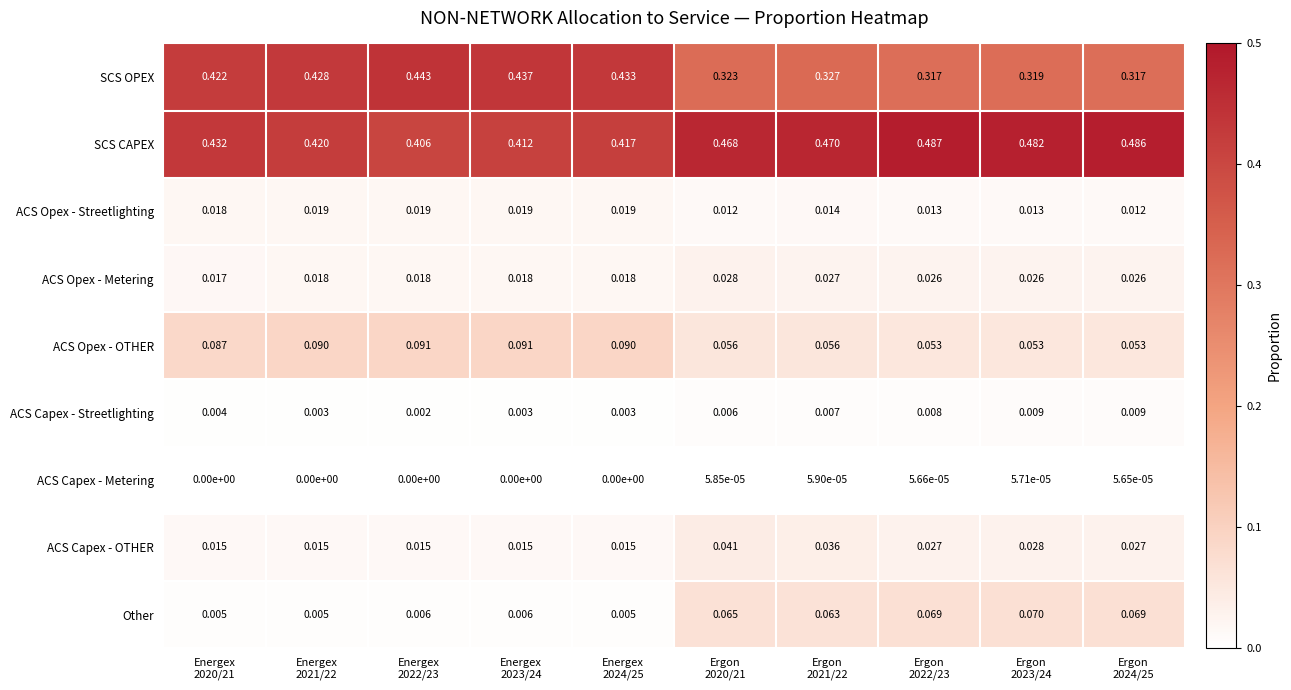

Which series has the largest range (max minus min)?

SCS OPEX